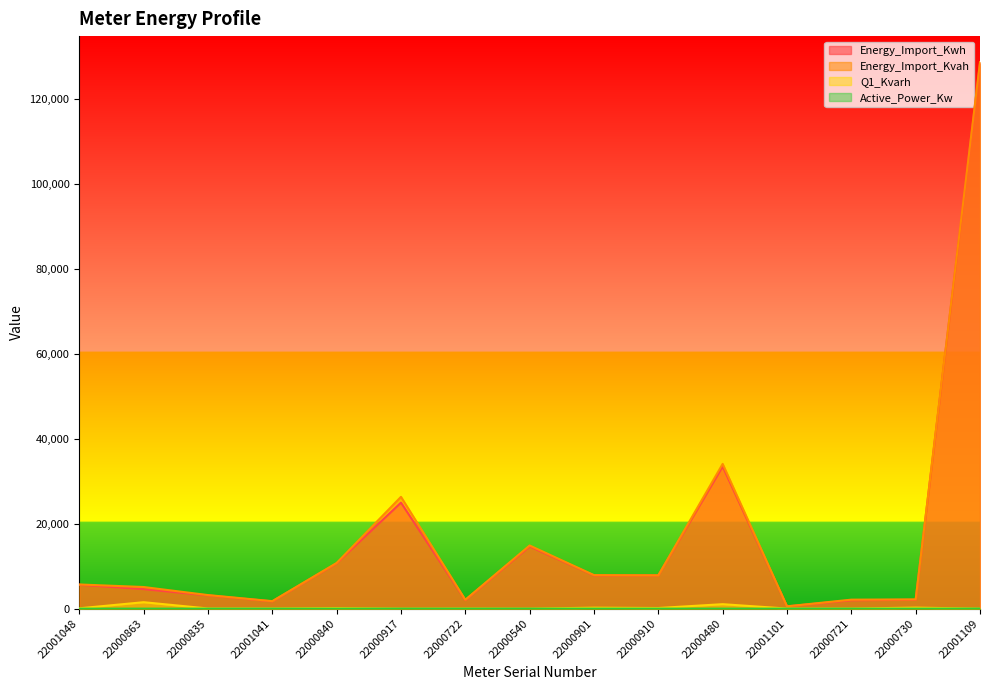

What is the total value across all series at 22000863?

11215.0